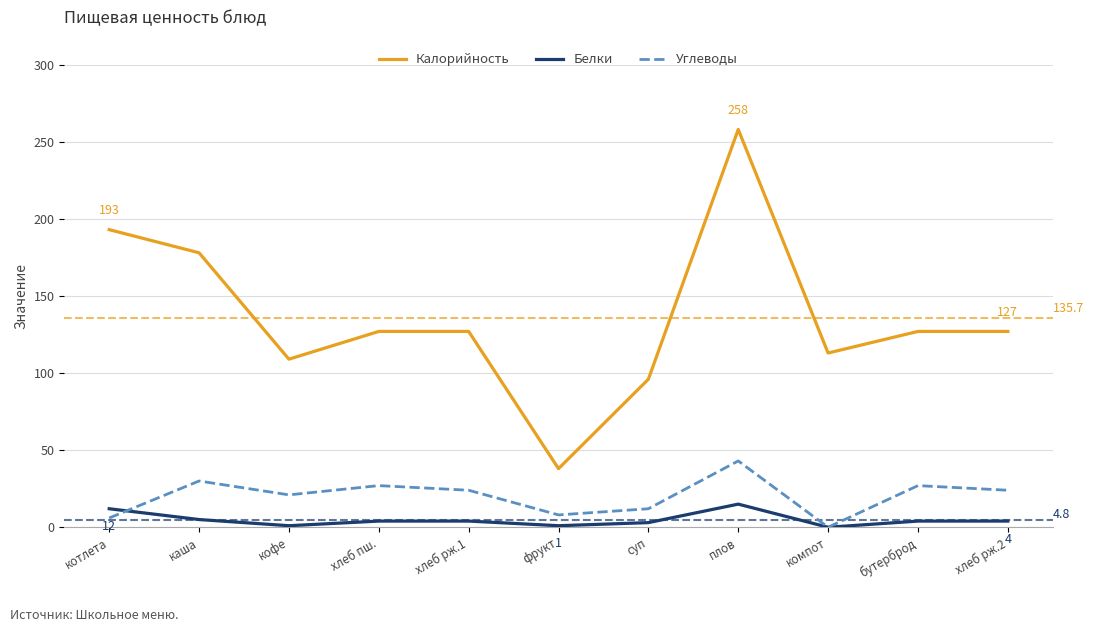

What is the minimum value for Калорийность?

38